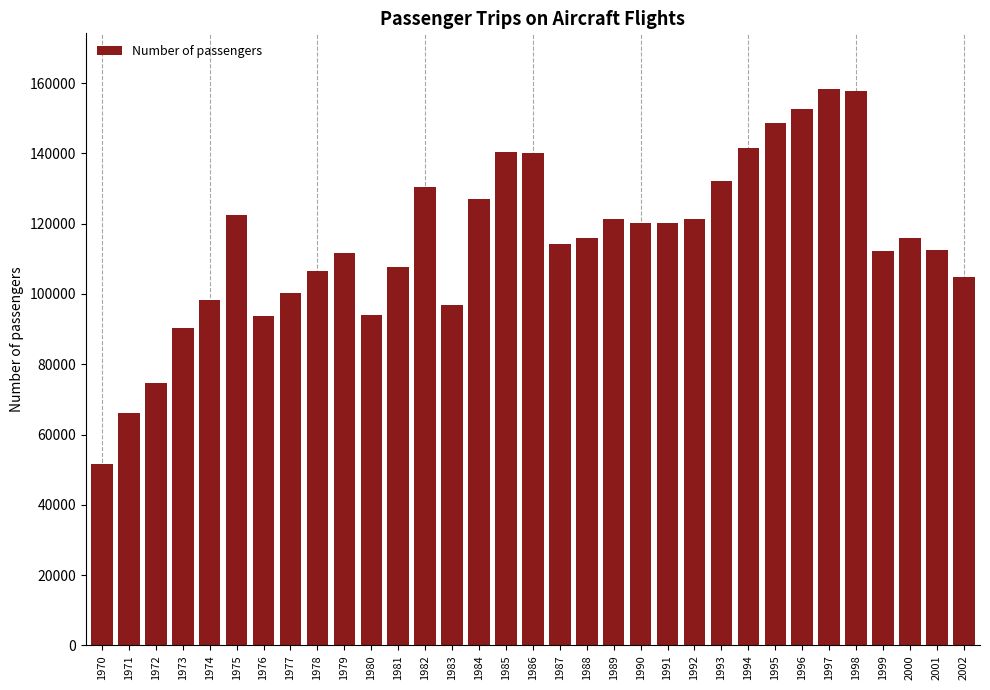

What is the difference between the maximum and second lowest values?

92200